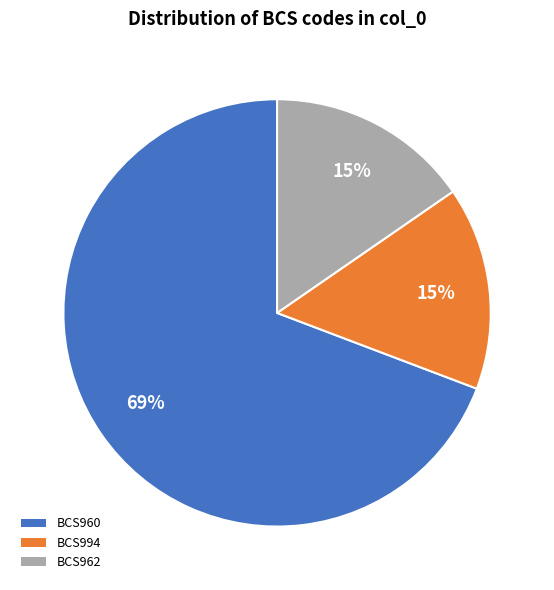

Which slice is the largest?

BCS960